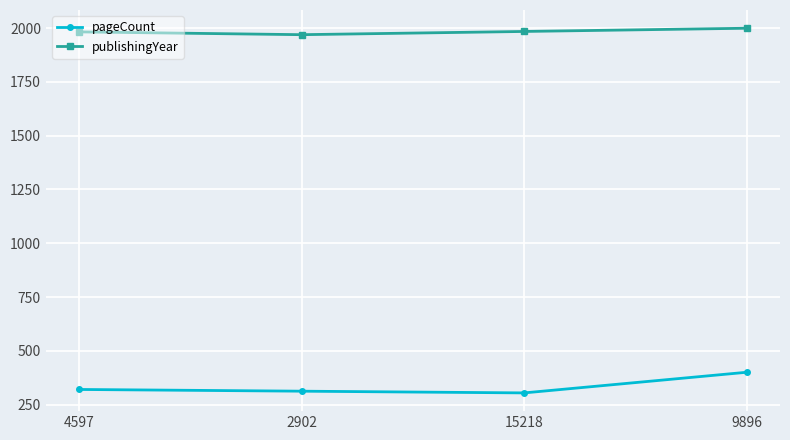

What are all the series names shown in the legend?

pageCount, publishingYear